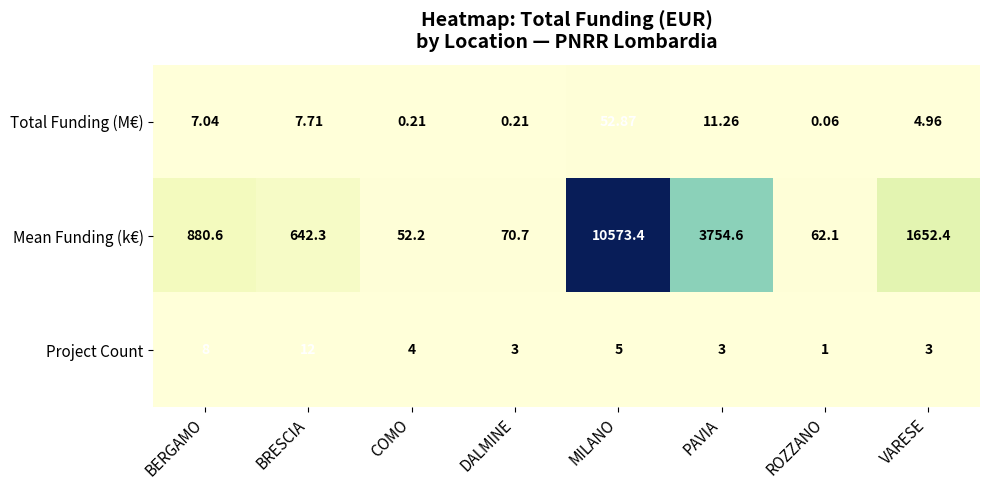

Rank the series at MILANO from lowest to highest value.

Project Count, Total Funding (M€), Mean Funding (k€)